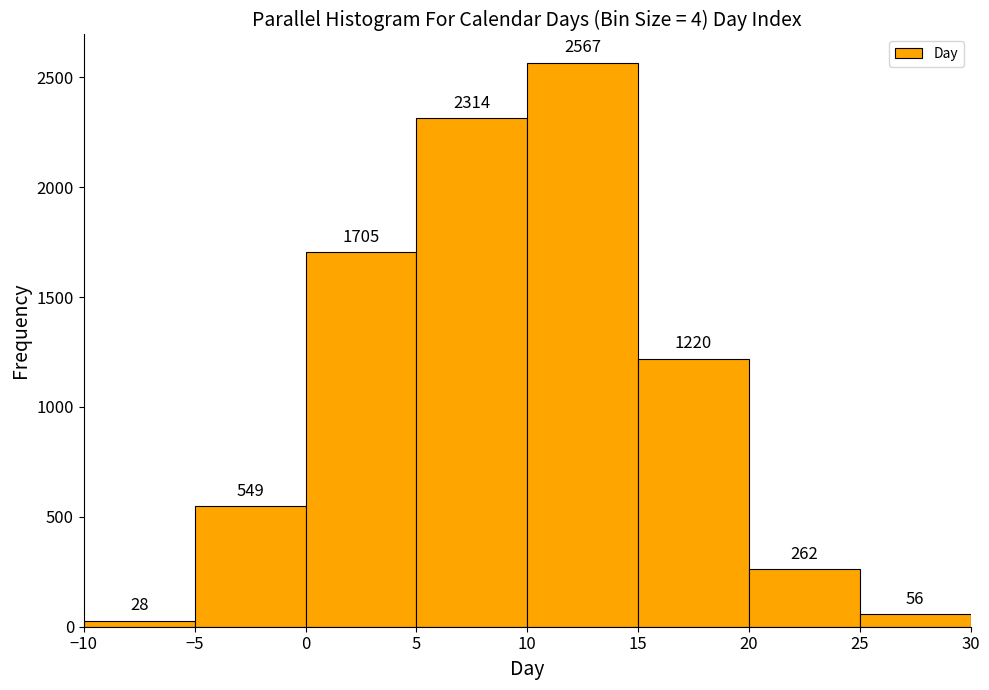

What is the height of the bar covering 20 to 25 on the x-axis?

262